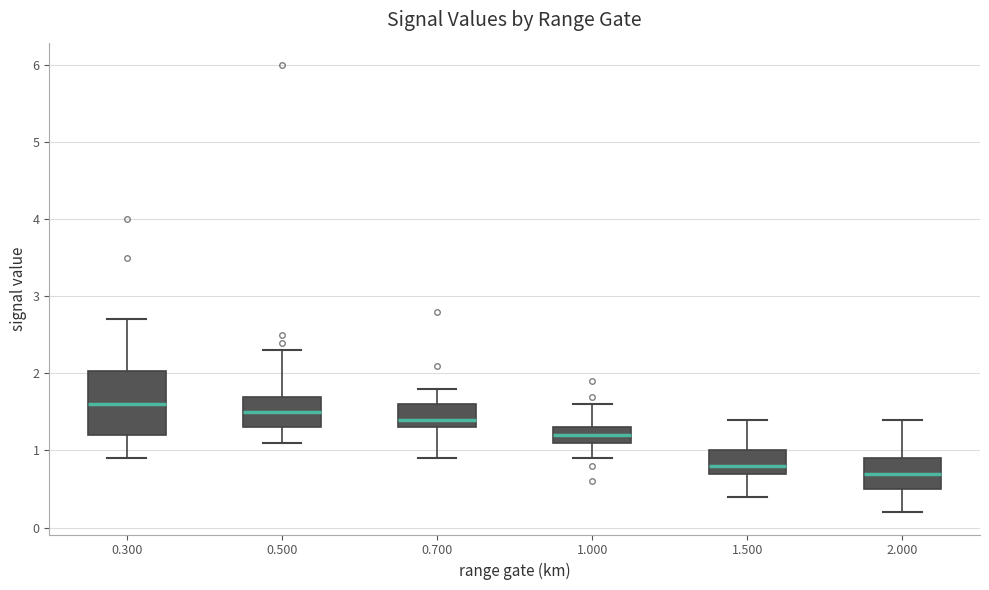

Reading left to right, transcribe this box plot: for each box, give where its median line is, the range the box spans, and where its two whiskers end, as read against the y-axis. The values are not printed on the chart, so give them approximately, as read against the axis.

0.300: median 1.6, box 1.2 to 2.0, whiskers 0.9 to 2.7
0.500: median 1.5, box 1.3 to 1.7, whiskers 1.1 to 2.3
0.700: median 1.4, box 1.3 to 1.6, whiskers 0.9 to 1.8
1.000: median 1.2, box 1.1 to 1.3, whiskers 0.9 to 1.6
1.500: median 0.8, box 0.7 to 1.0, whiskers 0.4 to 1.4
2.000: median 0.7, box 0.5 to 0.9, whiskers 0.2 to 1.4